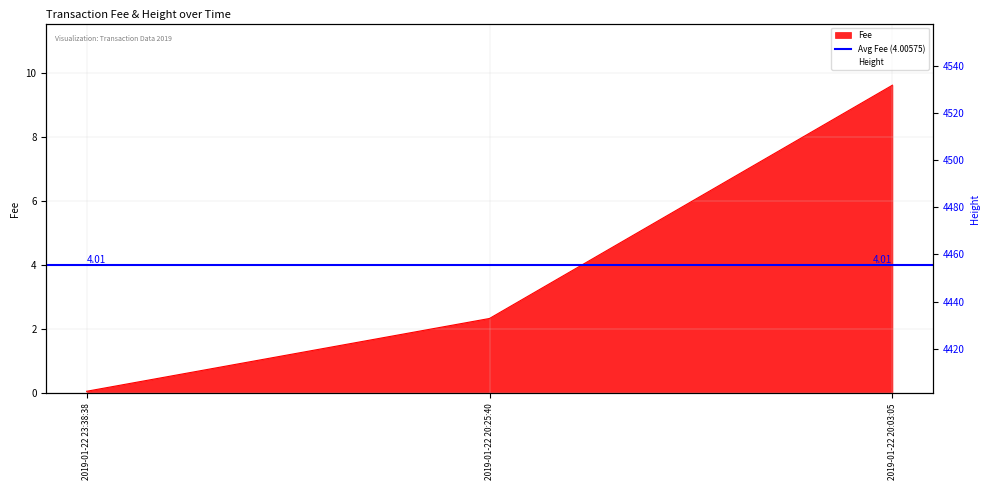

Is it true that Height equals 4457.0 at 2019-01-22 20:25:40?

True